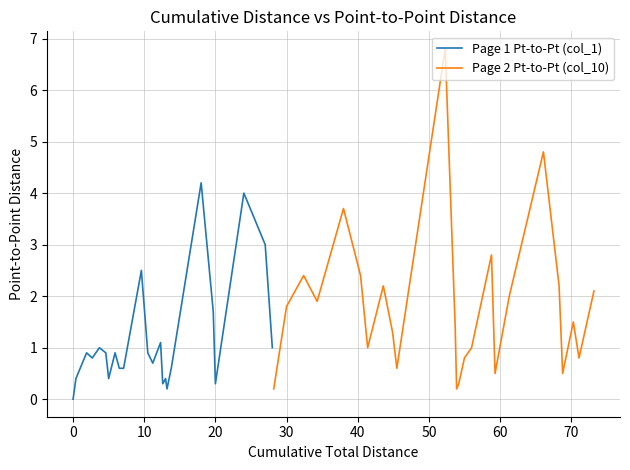

Rank the series by their maximum value, from lowest to highest.

Page 1 Pt-to-Pt (col_1), Page 2 Pt-to-Pt (col_10)